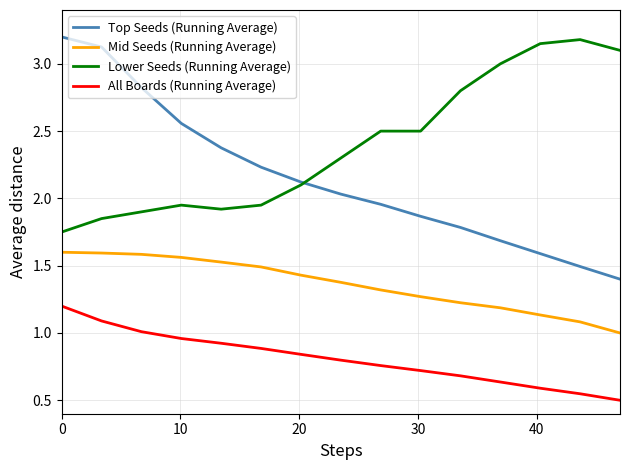

What is the sum of all Lower Seeds (Running Average) values?

36.0